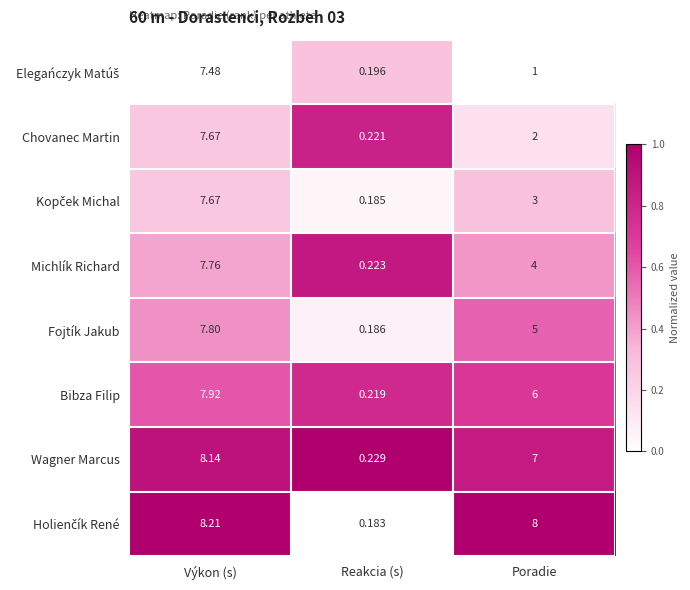

List the labels in order of Bibza Filip value, smallest first.

Reakcia (s), Poradie, Výkon (s)